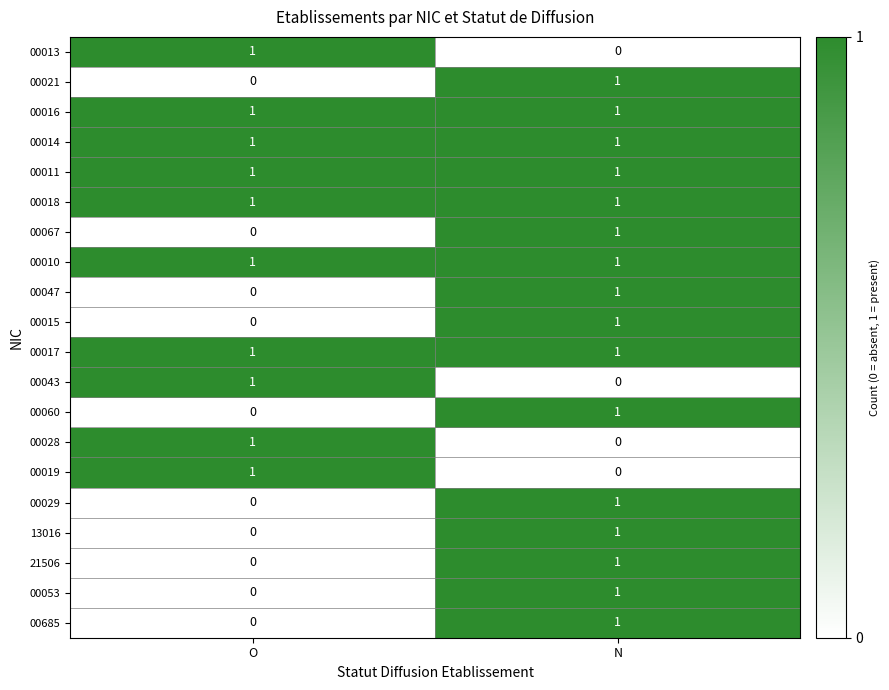

What is the maximum value shown in the chart?

1